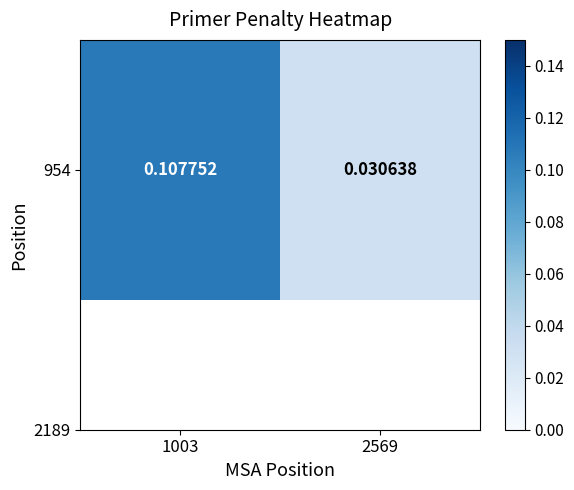

Reading left to right, transcribe all the data shown in this chart.

0.1	0.0